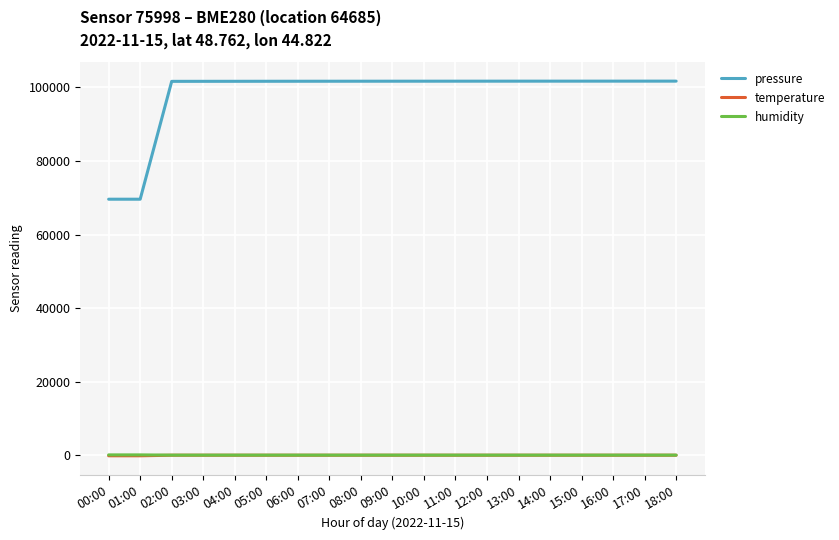

Is it true that pressure equals 101672.2 at 09:00?

True